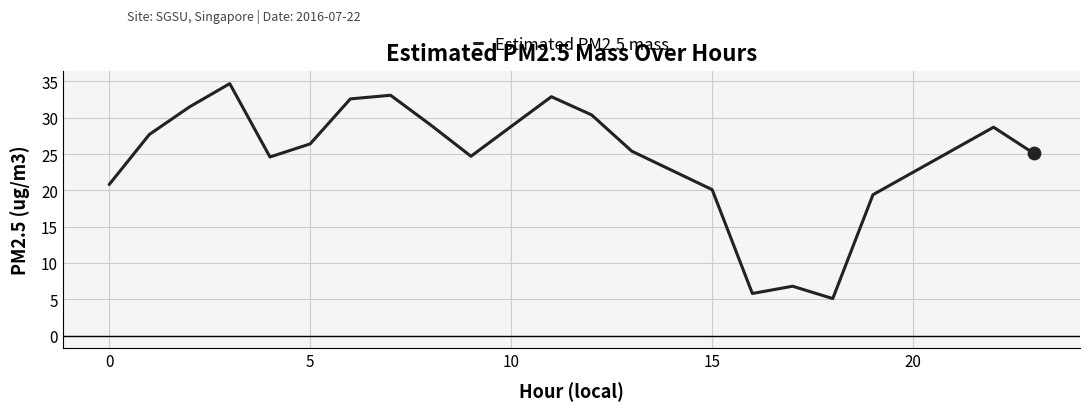

What is the maximum value shown in the chart?

34.7